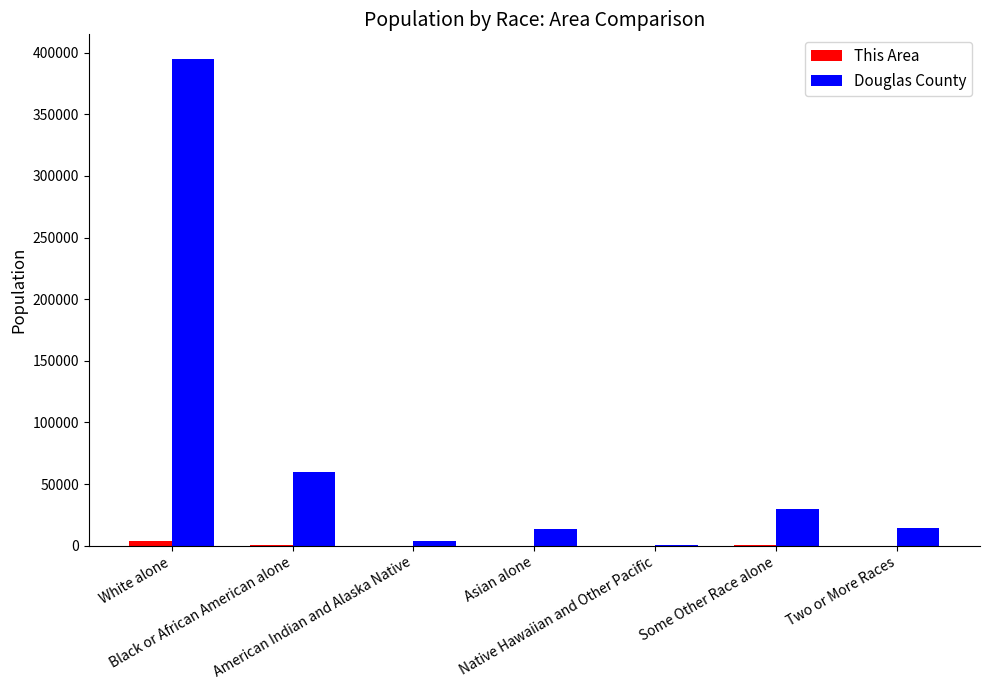

The Douglas County series shows 395025 at White alone. True or false?

True